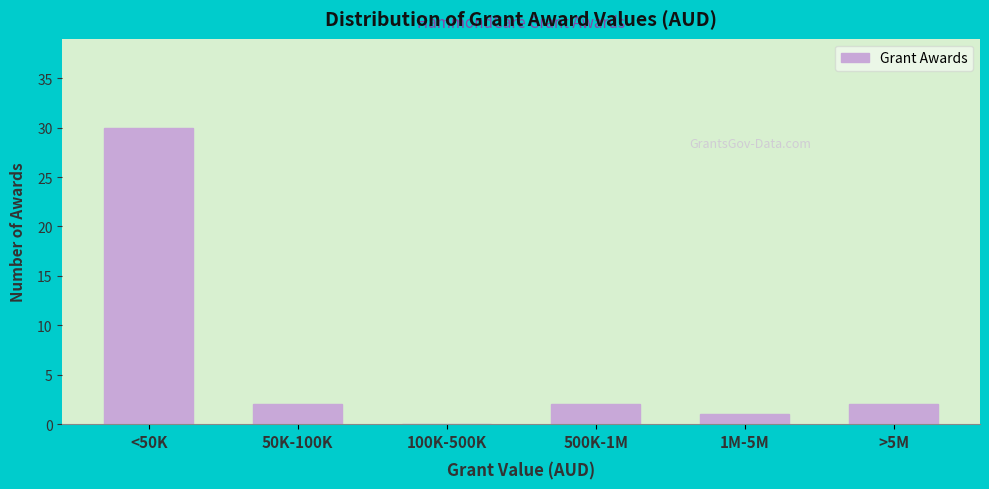

Reading left to right, extract all data points from this chart.

<50K=30	50K-100K=2	100K-500K=0	500K-1M=2	1M-5M=1	>5M=2